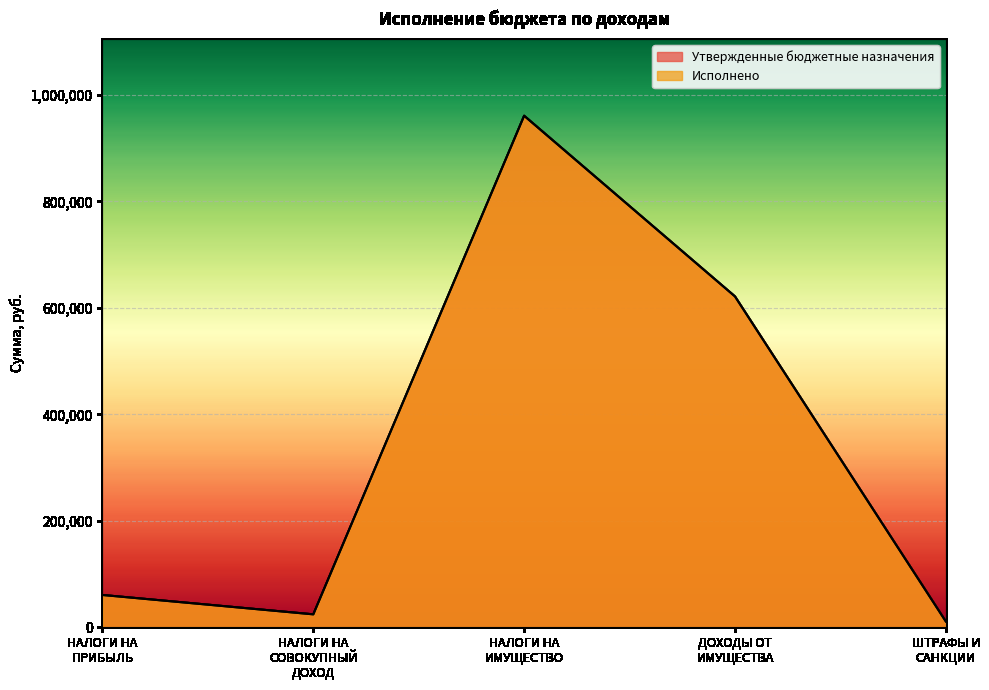

List the labels in order of Утвержденные бюджетные назначения value, largest first.

НАЛОГИ НА
ИМУЩЕСТВО, ДОХОДЫ ОТ
ИМУЩЕСТВА, НАЛОГИ НА
ПРИБЫЛЬ, НАЛОГИ НА
СОВОКУПНЫЙ
ДОХОД, ШТРАФЫ И
САНКЦИИ